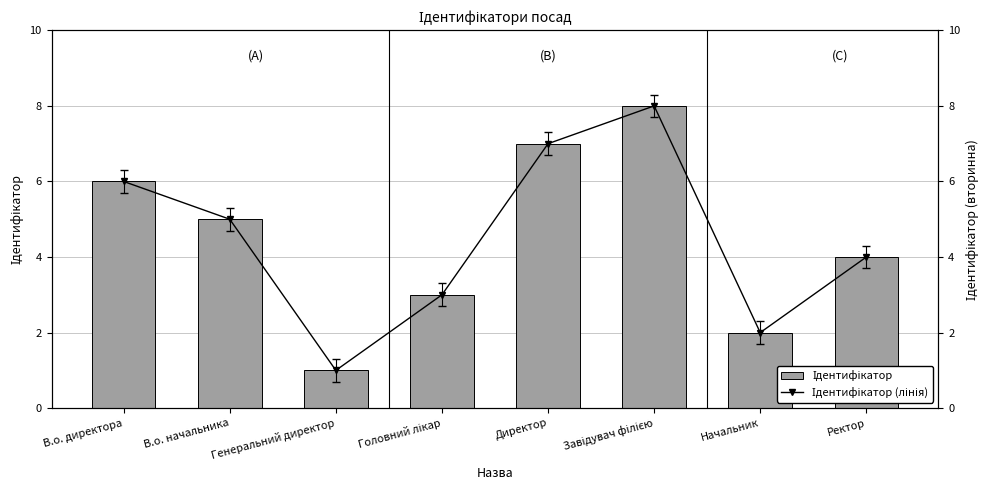

Reading right to left, transcribe all the data shown in this chart.

Ідентифікатор: Ректор=4	Начальник=2	Завідувач філією=8	Директор=7	Головний лікар=3	Генеральний директор=1	В.о. начальника=5	В.о. директора=6
Ідентифікатор (лінія): Ректор=4	Начальник=2	Завідувач філією=8	Директор=7	Головний лікар=3	Генеральний директор=1	В.о. начальника=5	В.о. директора=6